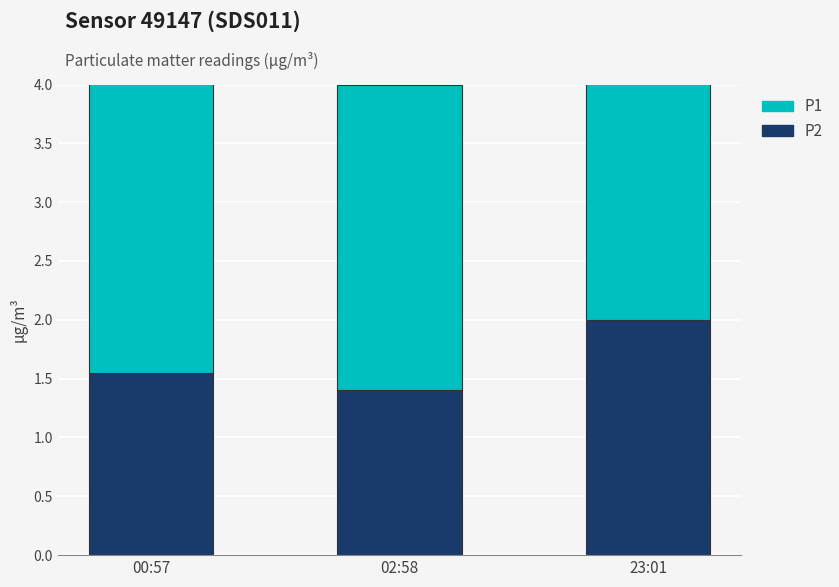

What is the greatest value displayed?

2.7